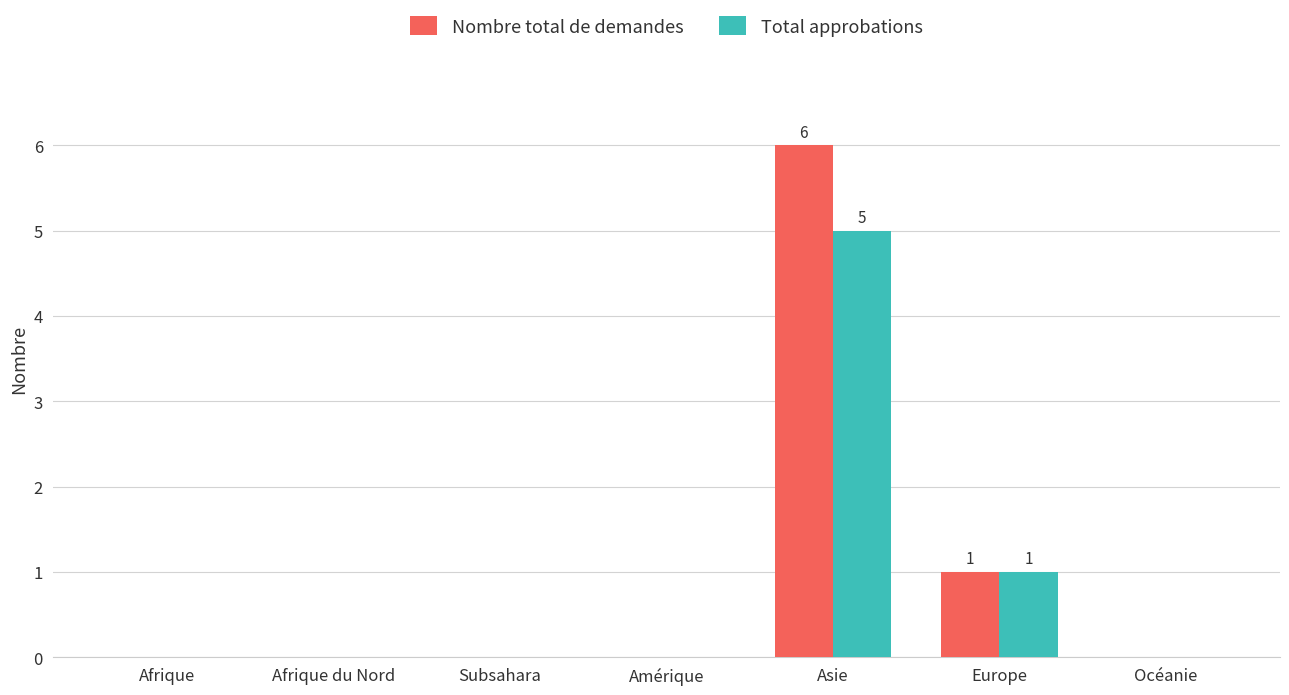

Count the number of categories in the chart.

7